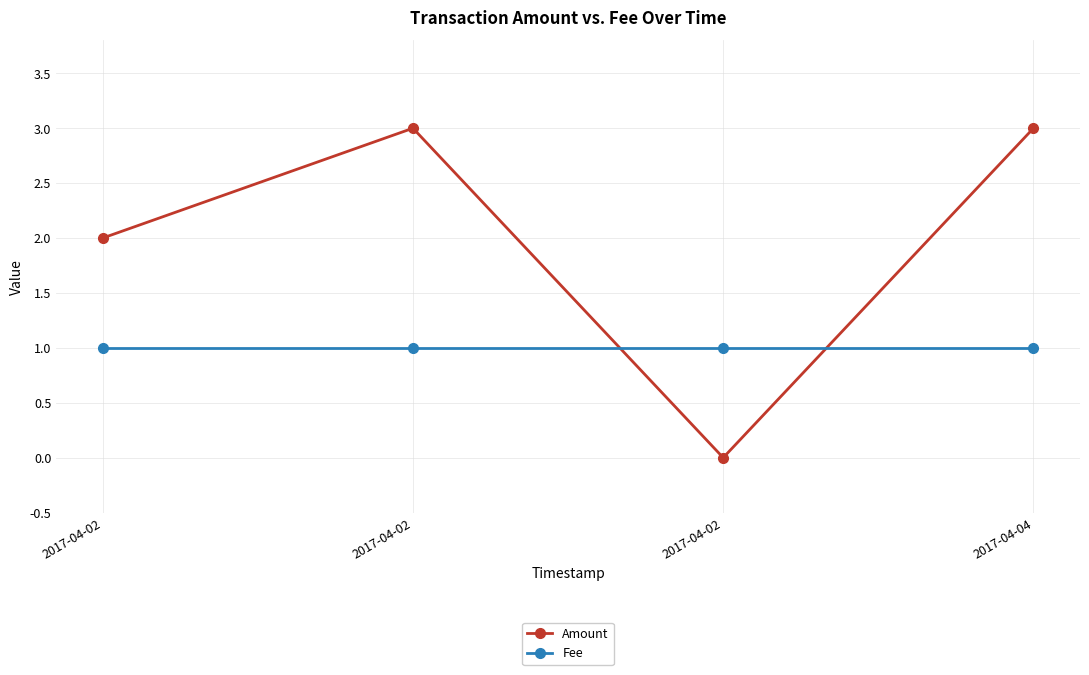

True or false: Amount has a value of 3 at 2017-04-02.

False